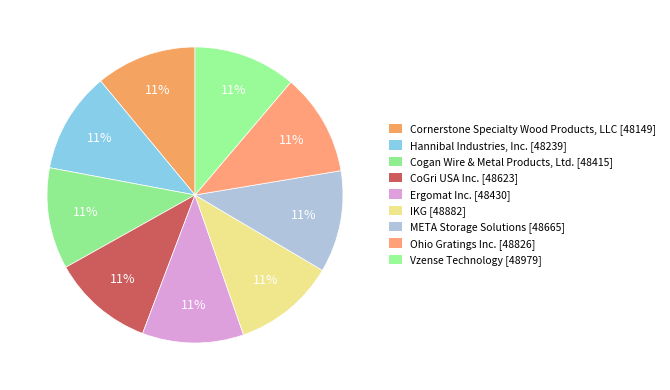

The Cornerstone Specialty Wood Products, LLC slice represents 11% of the pie. True or false?

True